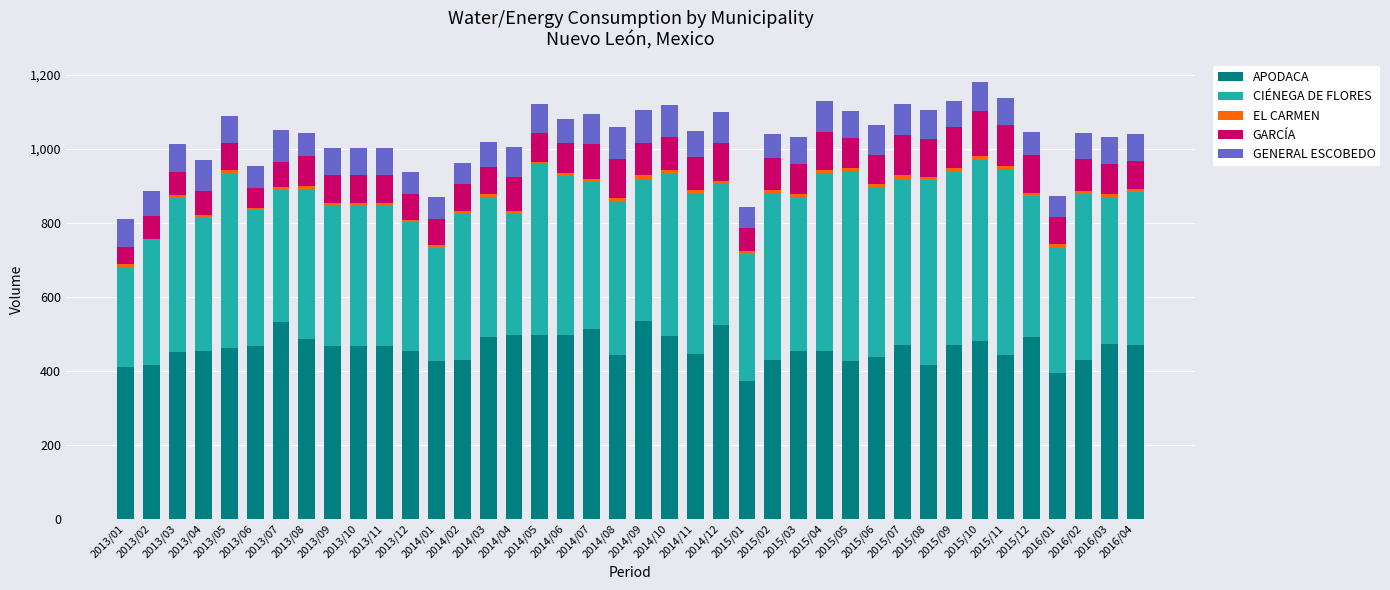

What is the difference between the maximum and minimum values in the APODACA series?

163.3